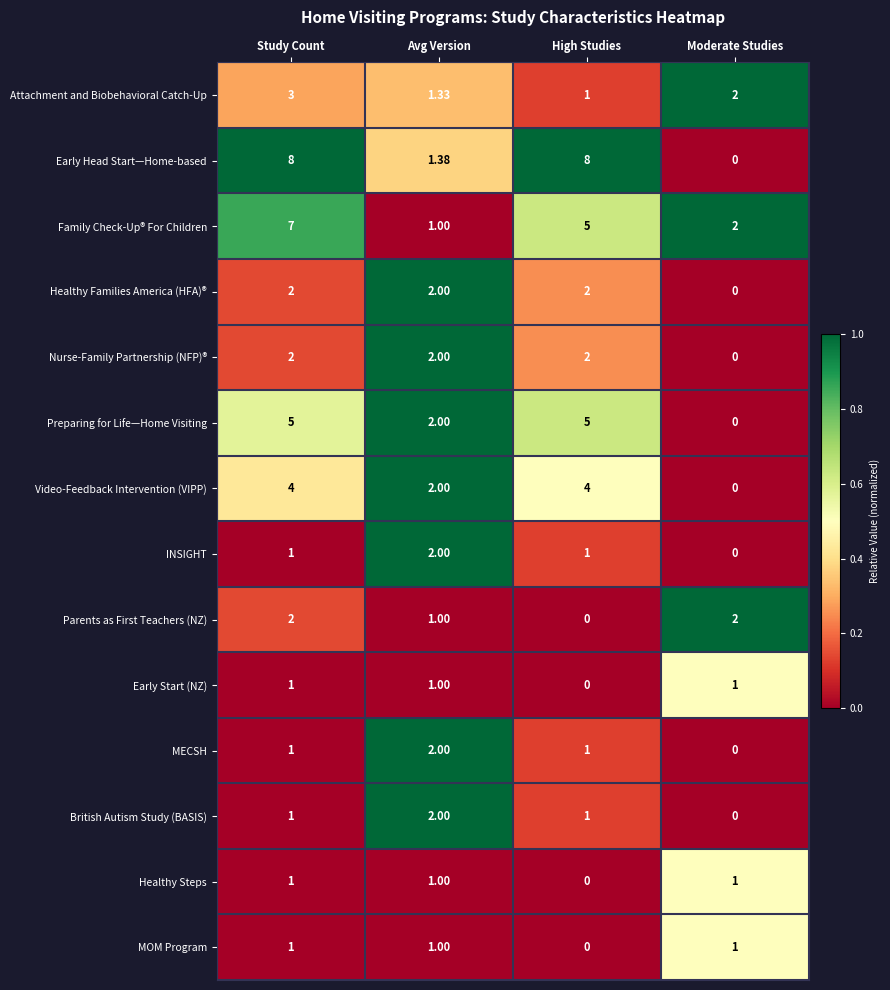

Which series has the largest total across all categories?

Early Head Start—Home-based